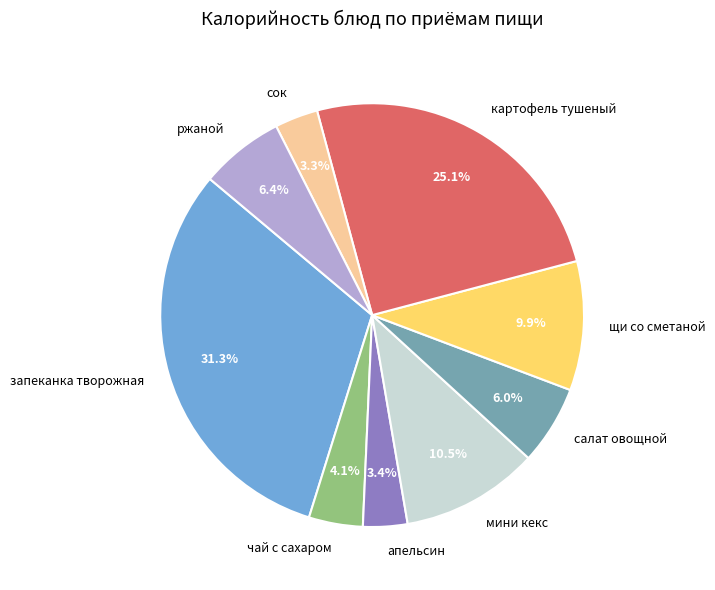

Is there a majority slice in this chart?

No